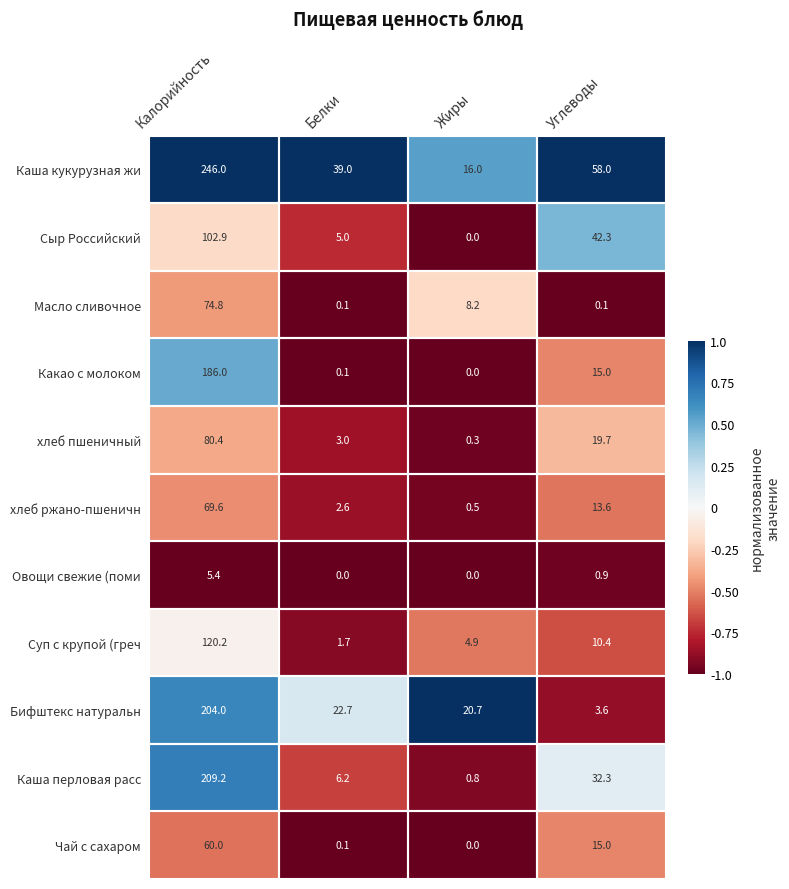

Which series changed the most between Белки and Углеводы?

Сыр Российский